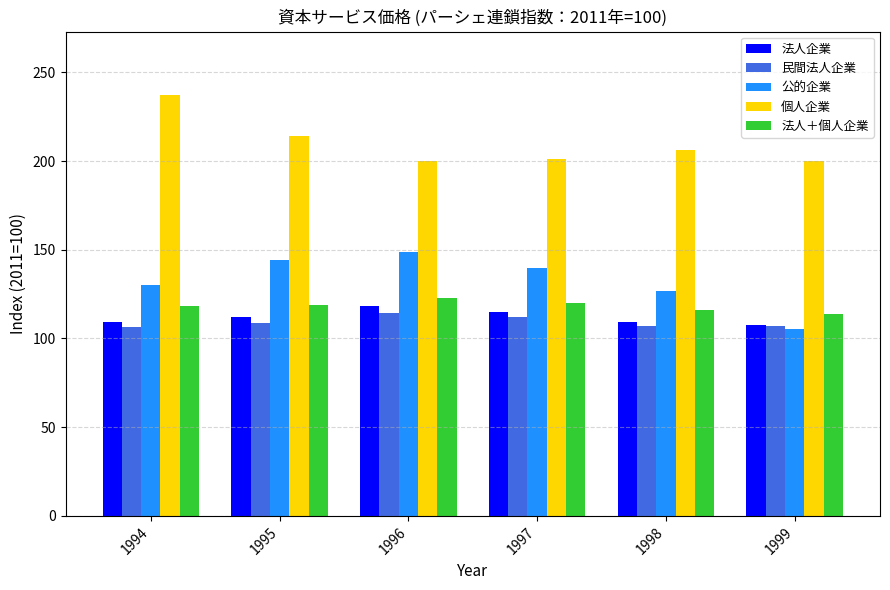

Which series has the largest total across all categories?

個人企業